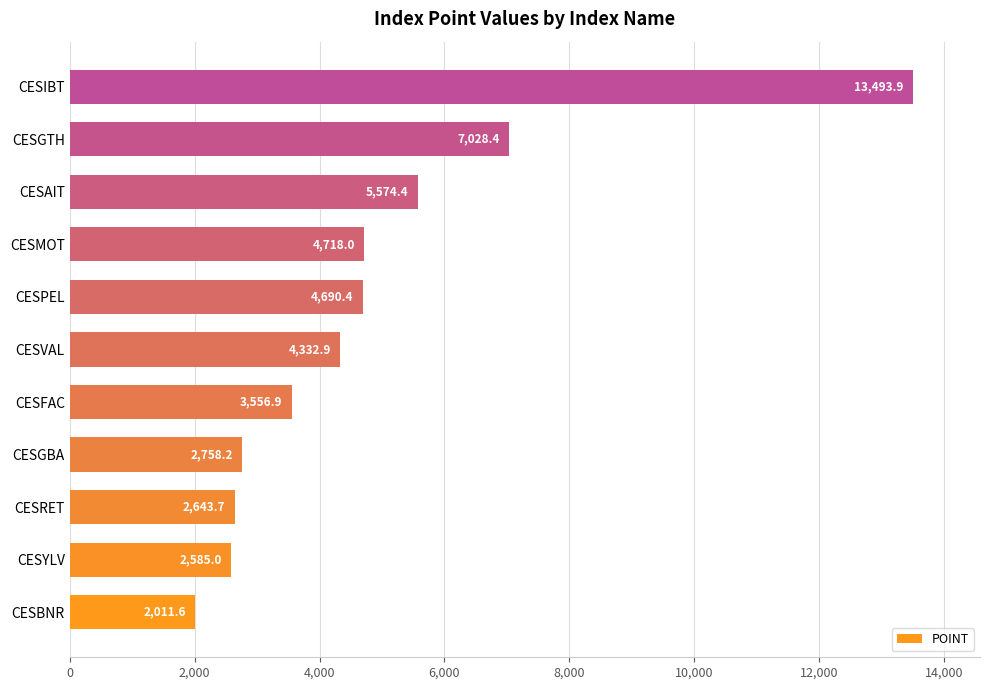

What is the difference between the maximum and minimum values?

11482.3